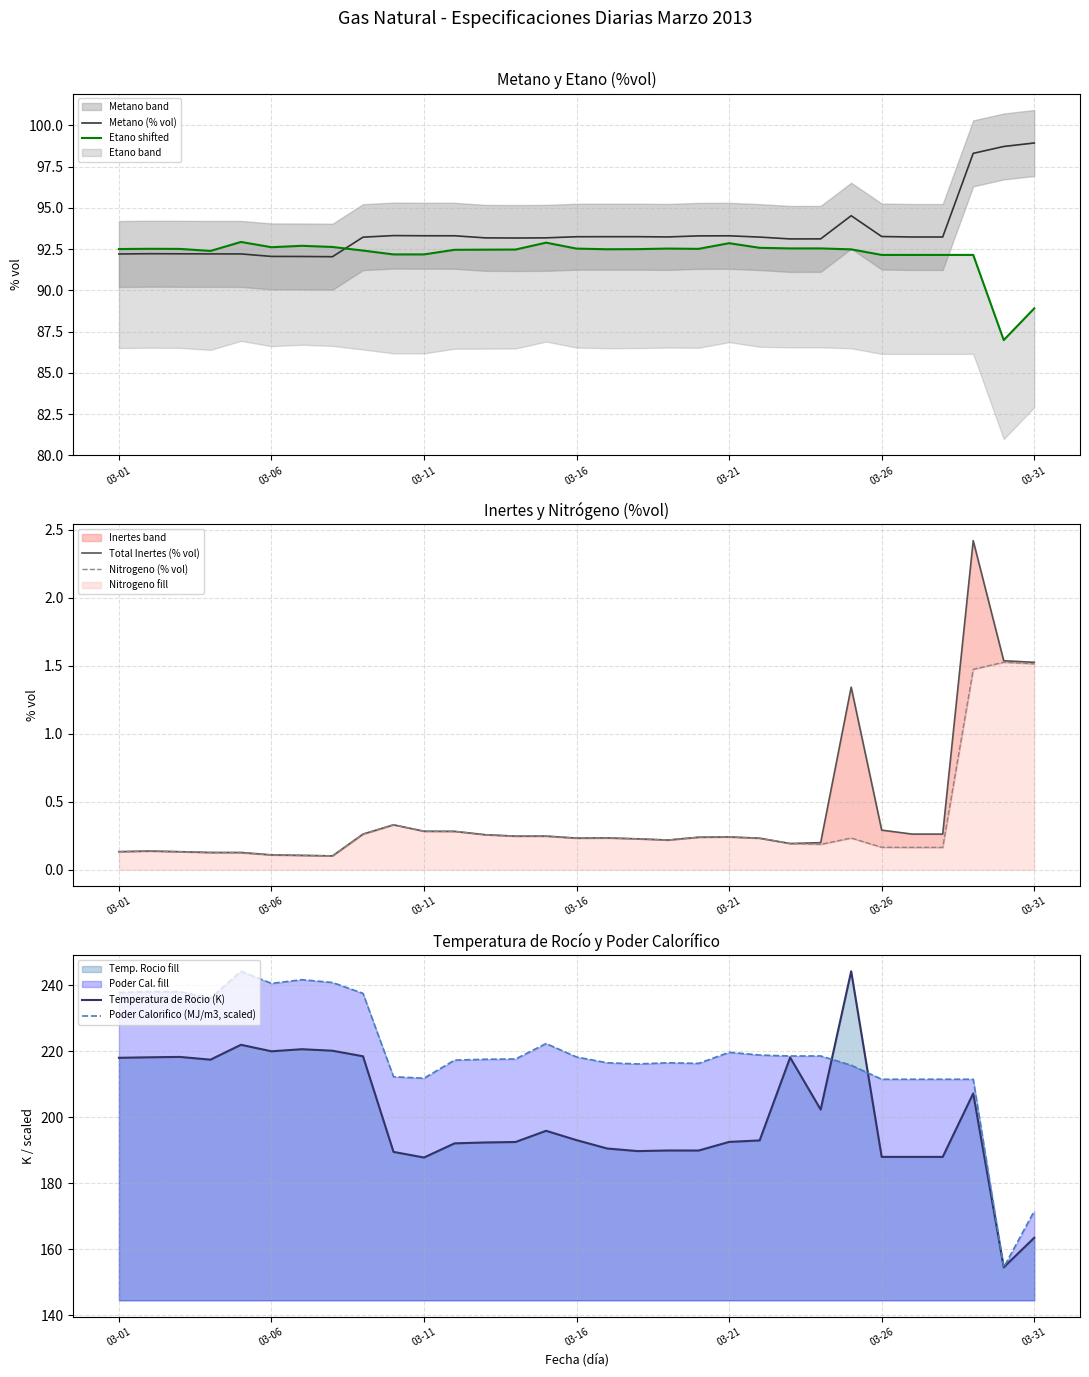

Which series changed the most between 7 and 9?

Temperatura de Rocio (K)